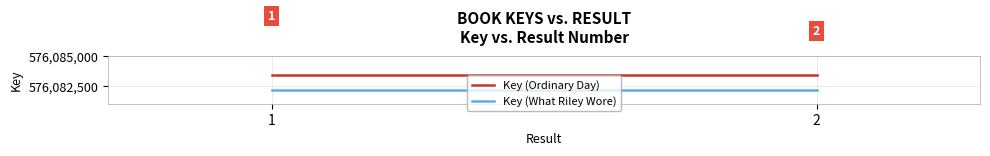

What is the total value across all series at 1?

1152165562